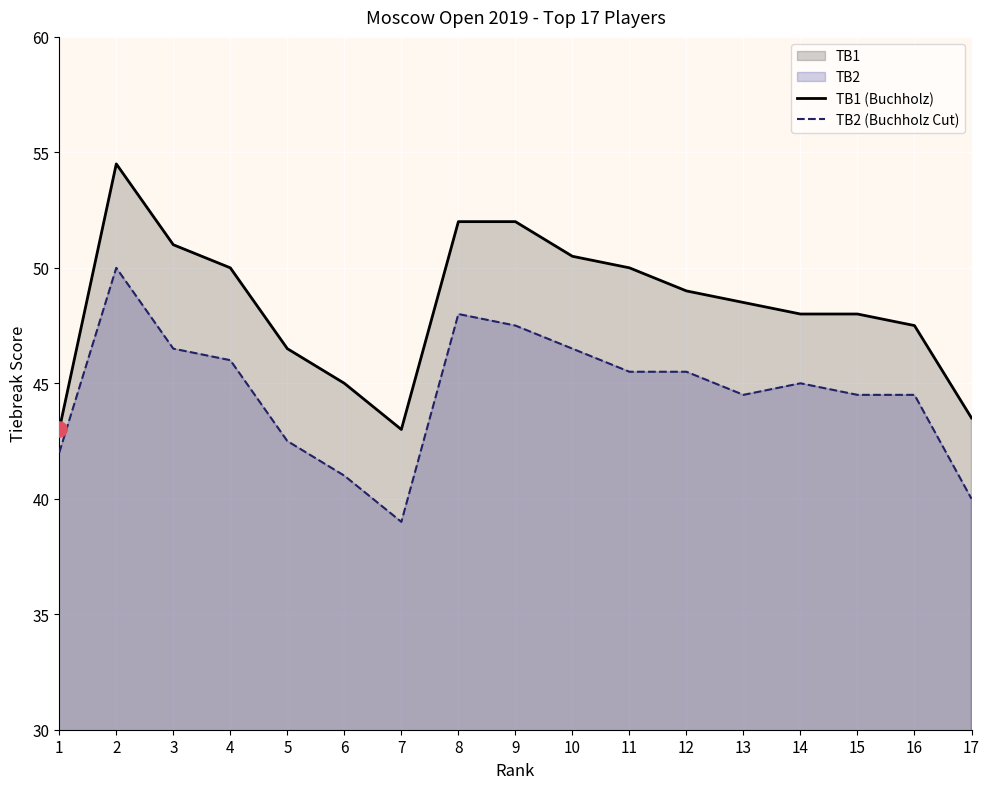

Which series reaches the minimum Y coordinate?

TB2 (Buchholz Cut)